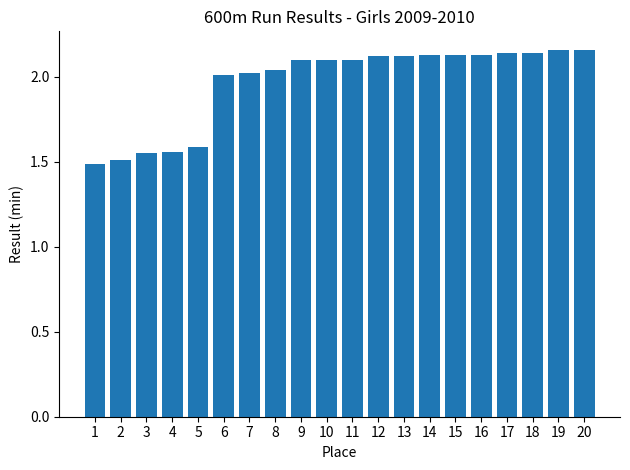

Where does the data first go above 2?

6